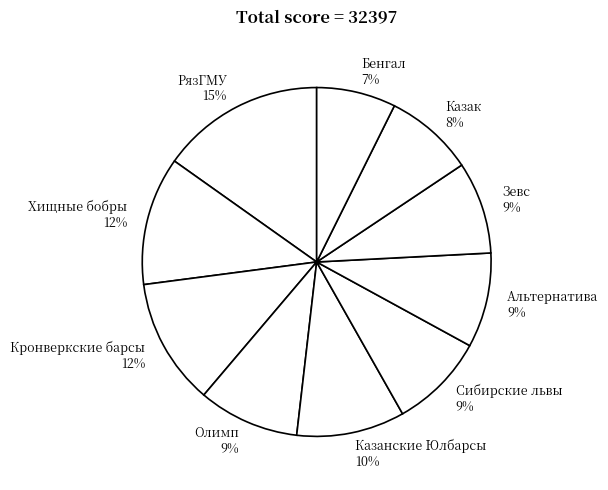

Is the sum of Казанские Юлбарсы and Казак greater than half?

No